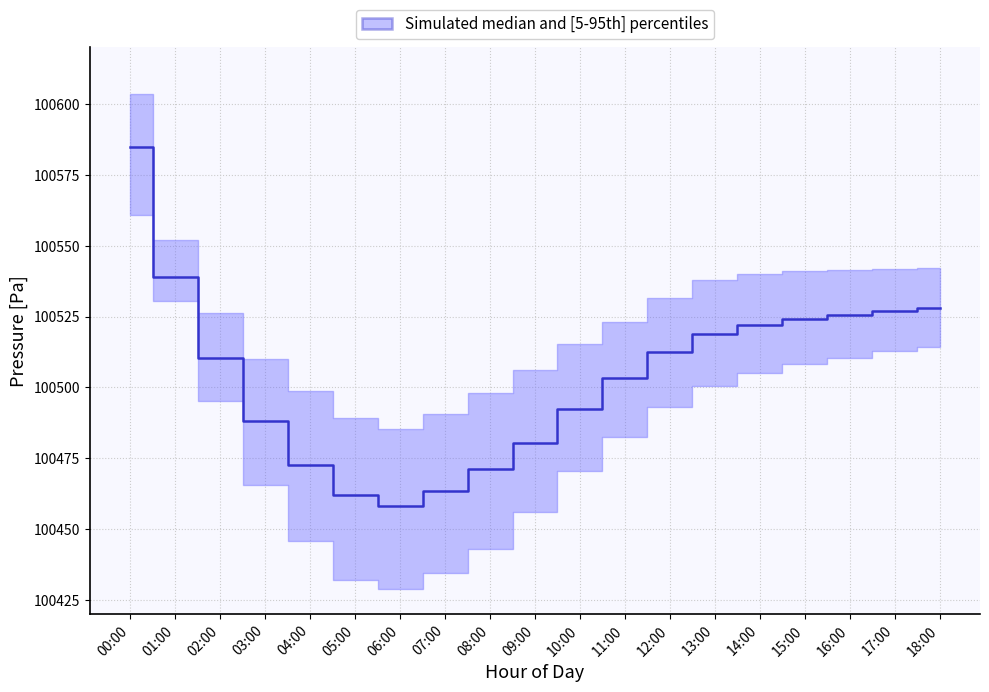

What is the sum of the pressure_p5 values at 12:00 and 13:00?

200993.8